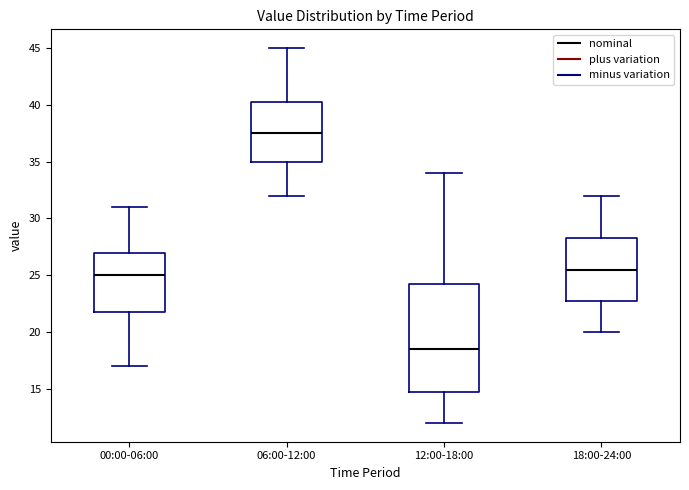

Where does the median line of the box for 00:00-06:00 sit on the y-axis? The values are not printed on the chart, so give them approximately, as read against the axis.

25.0